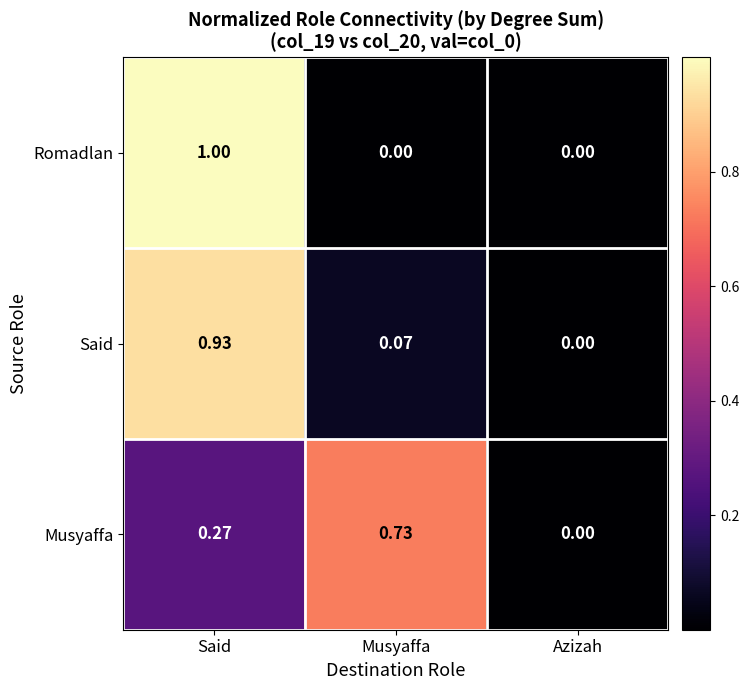

How many data points does each series have?

3